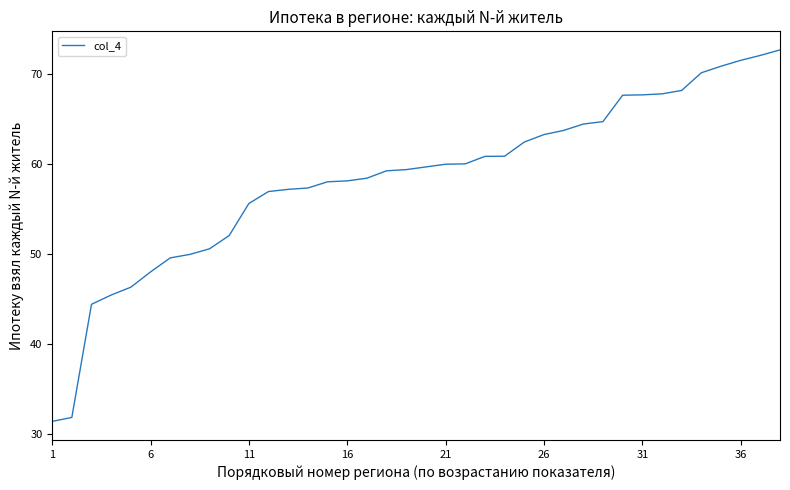

What is the minimum value shown in the chart?

31.4